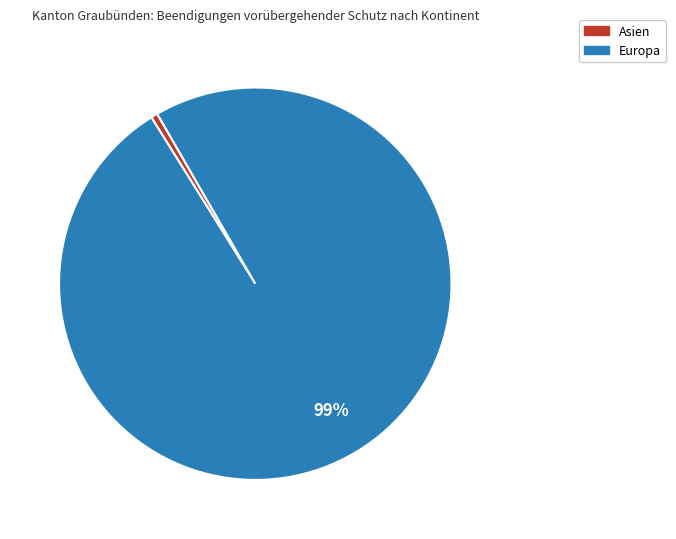

To the nearest percent, what is the average slice percentage?

50%